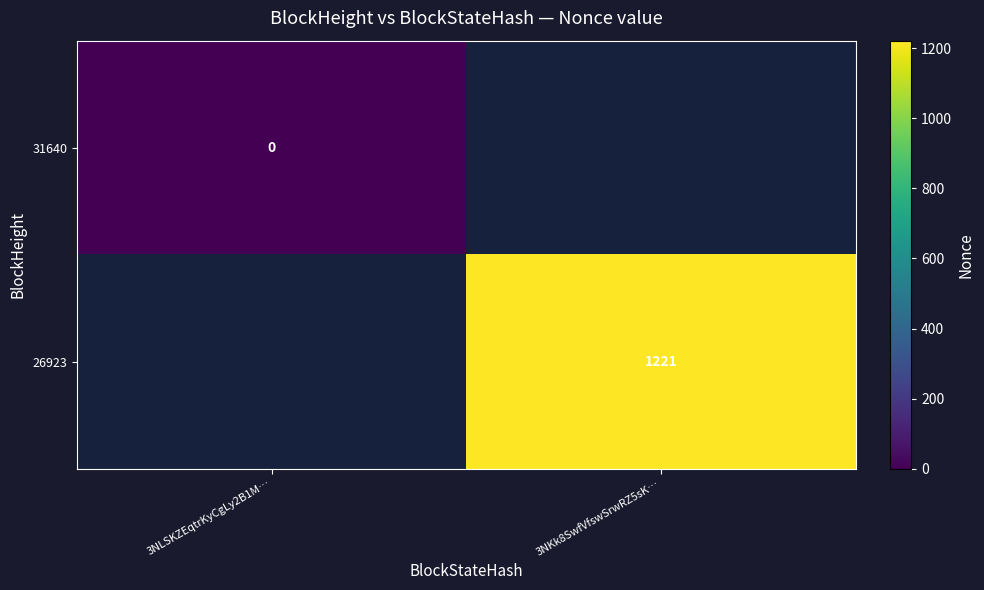

How many categories are shown in the chart?

2